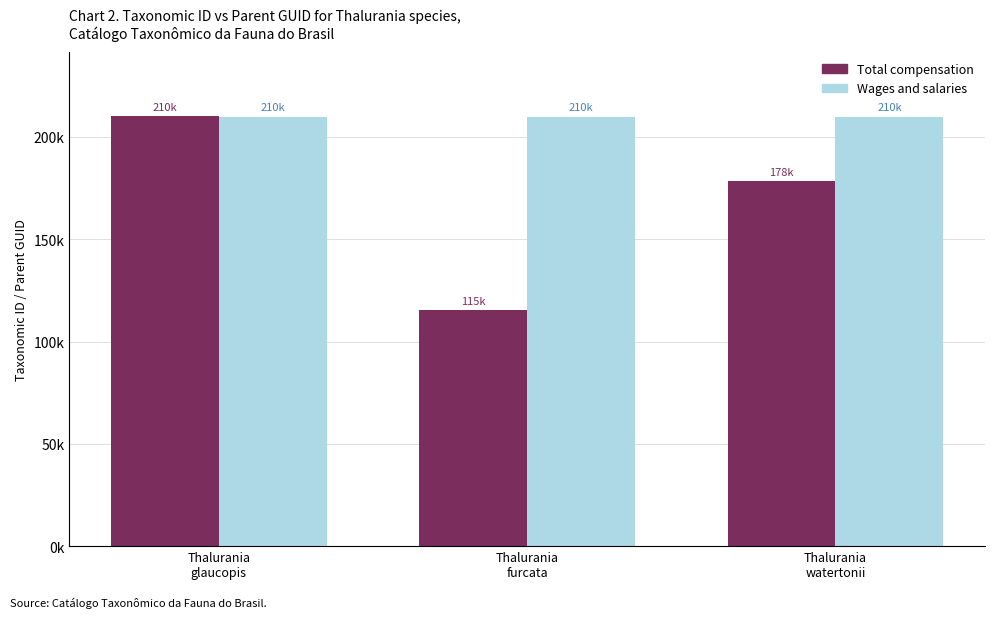

List the labels in order of Wages and salaries value, largest first.

Thalurania
glaucopis, Thalurania
furcata, Thalurania
watertonii